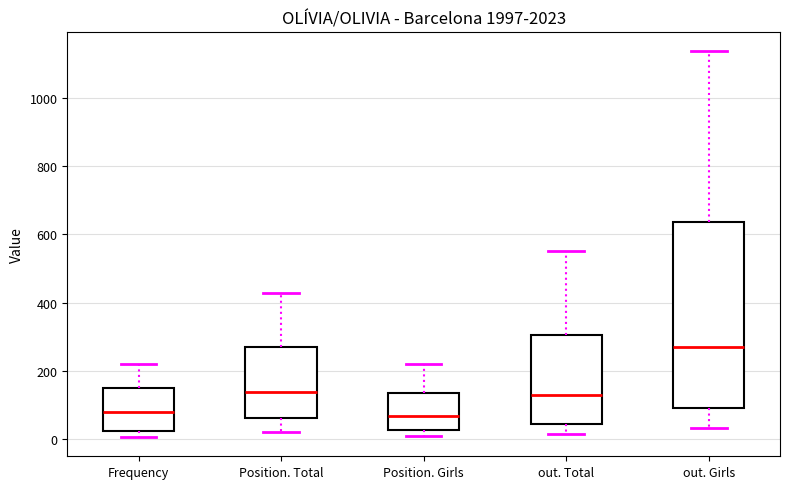

Reading left to right, read every box against the y-axis: the position of its median line, the range the box covers, and the ends of its whiskers. The values are not printed on the chart, so give them approximately, as read against the axis.

Frequency: median 80, box 20 to 160, whiskers 0 to 220
Position. Total: median 140, box 60 to 280, whiskers 20 to 420
Position. Girls: median 60, box 20 to 140, whiskers 0 to 220
out. Total: median 120, box 40 to 300, whiskers 20 to 560
out. Girls: median 260, box 100 to 640, whiskers 40 to 1140